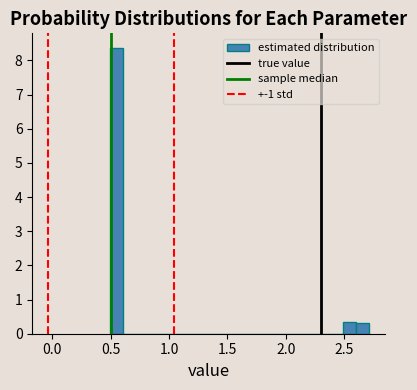

Around what value on the x-axis is the tallest bar? Give the approximate position of its centre, as read against the axis.

0.55